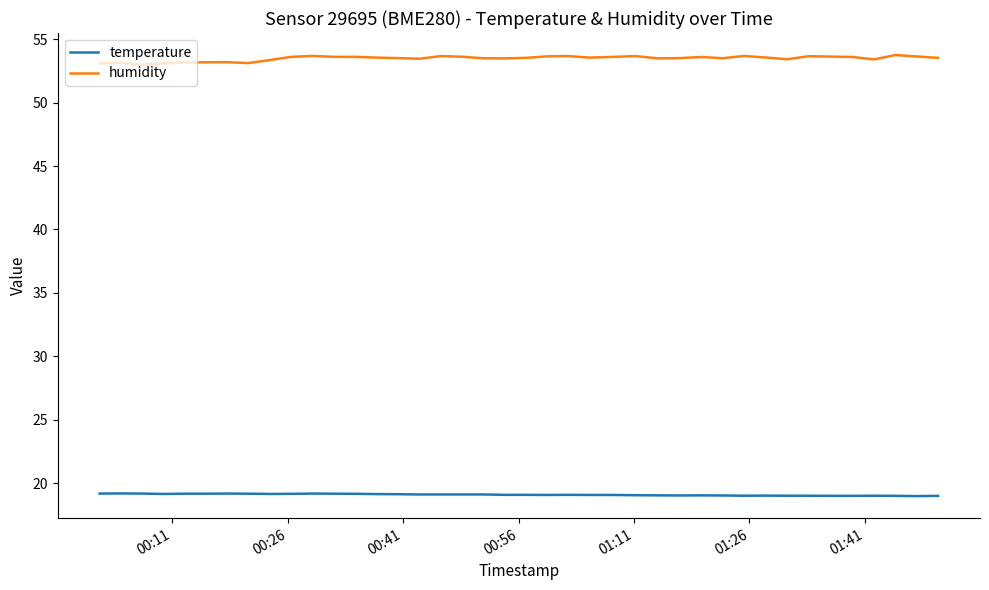

What are all the series names shown in the legend?

temperature, humidity